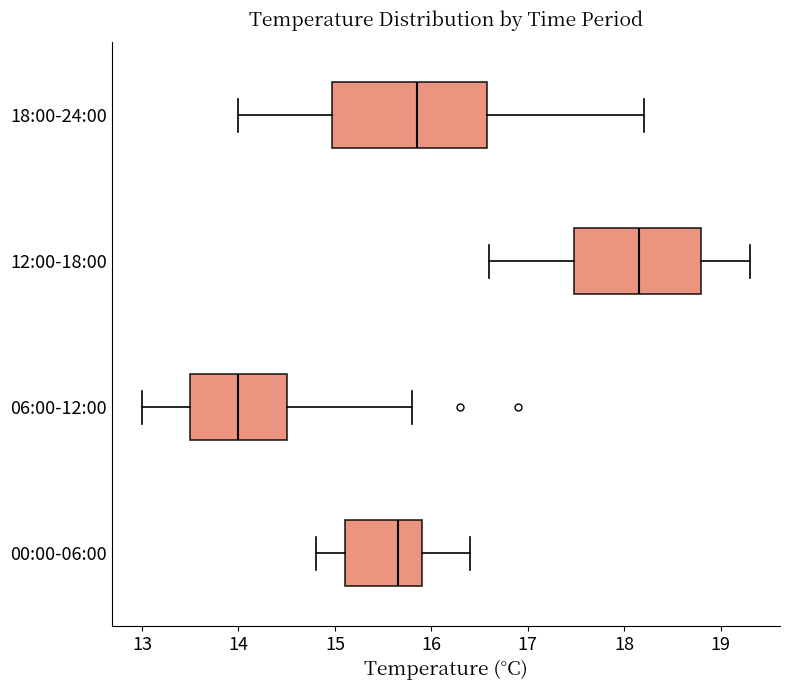

Where does the left whisker of the box for 06:00-12:00 end on the x-axis? The values are not printed on the chart, so give them approximately, as read against the axis.

13.0